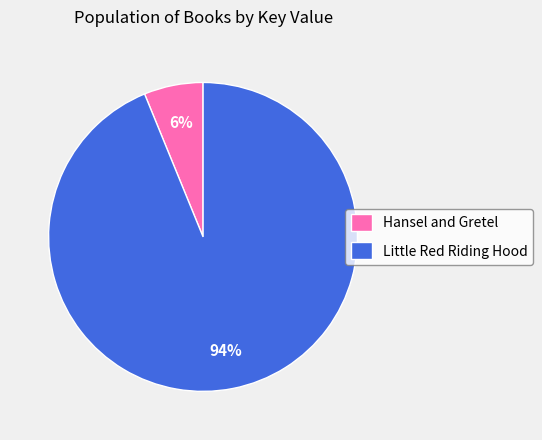

Which has a higher value, Hansel and Gretel or Little Red Riding Hood?

Little Red Riding Hood